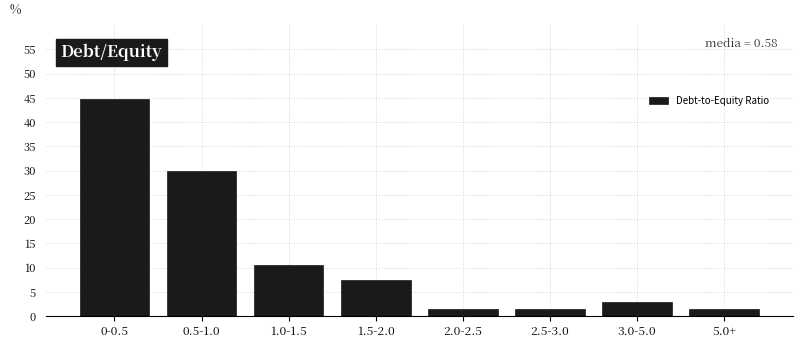

Reading left to right, list all the values displayed in this chart.

44.8	29.9	10.4	7.5	1.5	1.5	3.0	1.5